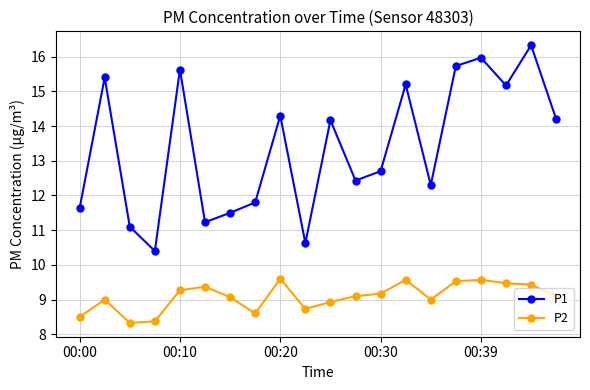

What is the minimum value for P1?

10.4